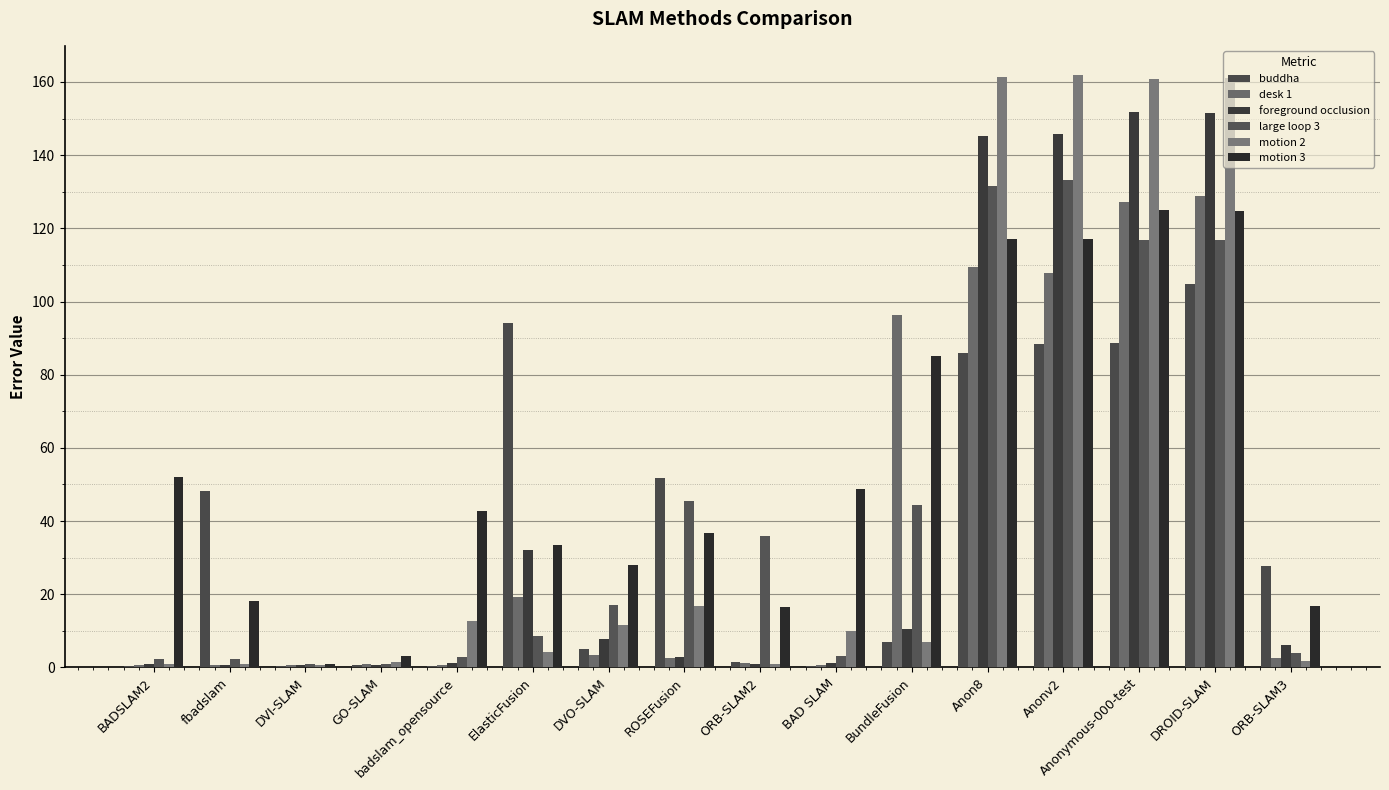

At which label does buddha first exceed 27?

fbadslam